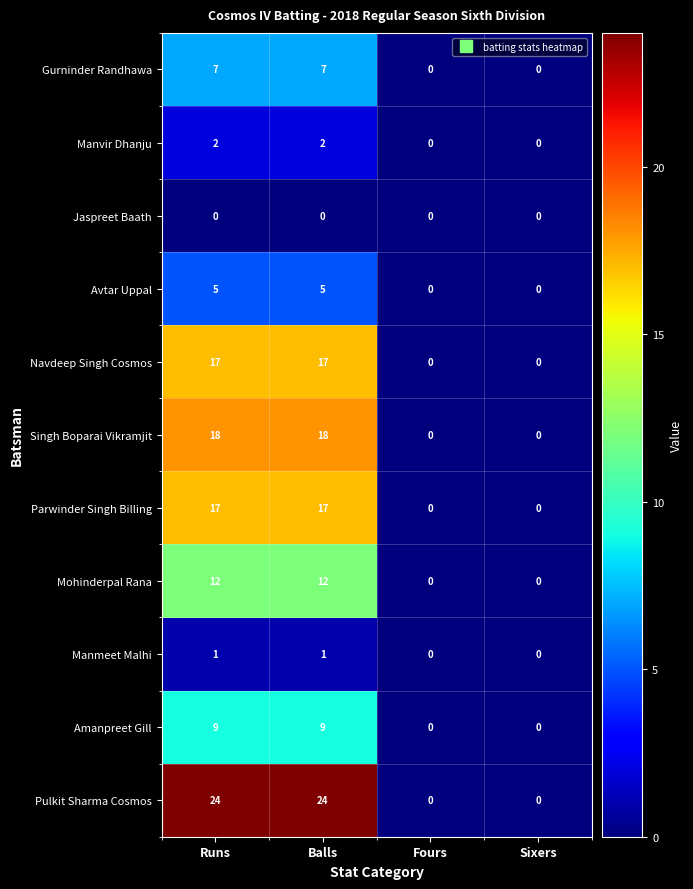

Which series has the largest total across all categories?

Pulkit Sharma Cosmos